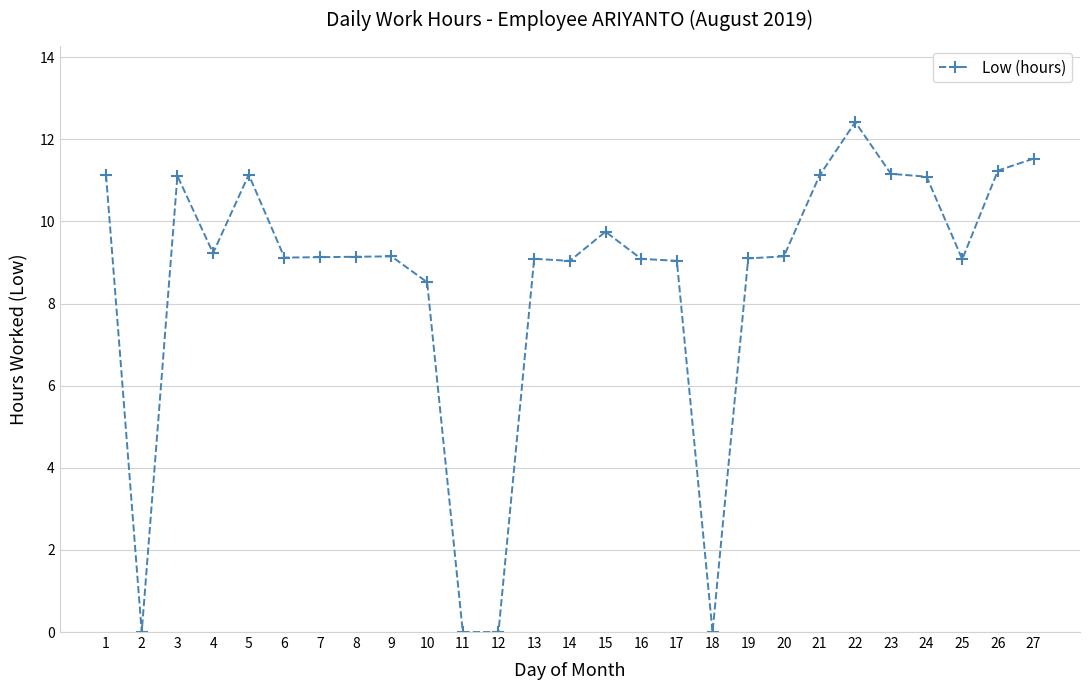

What is the change in value from 2 to 3?

+11.1